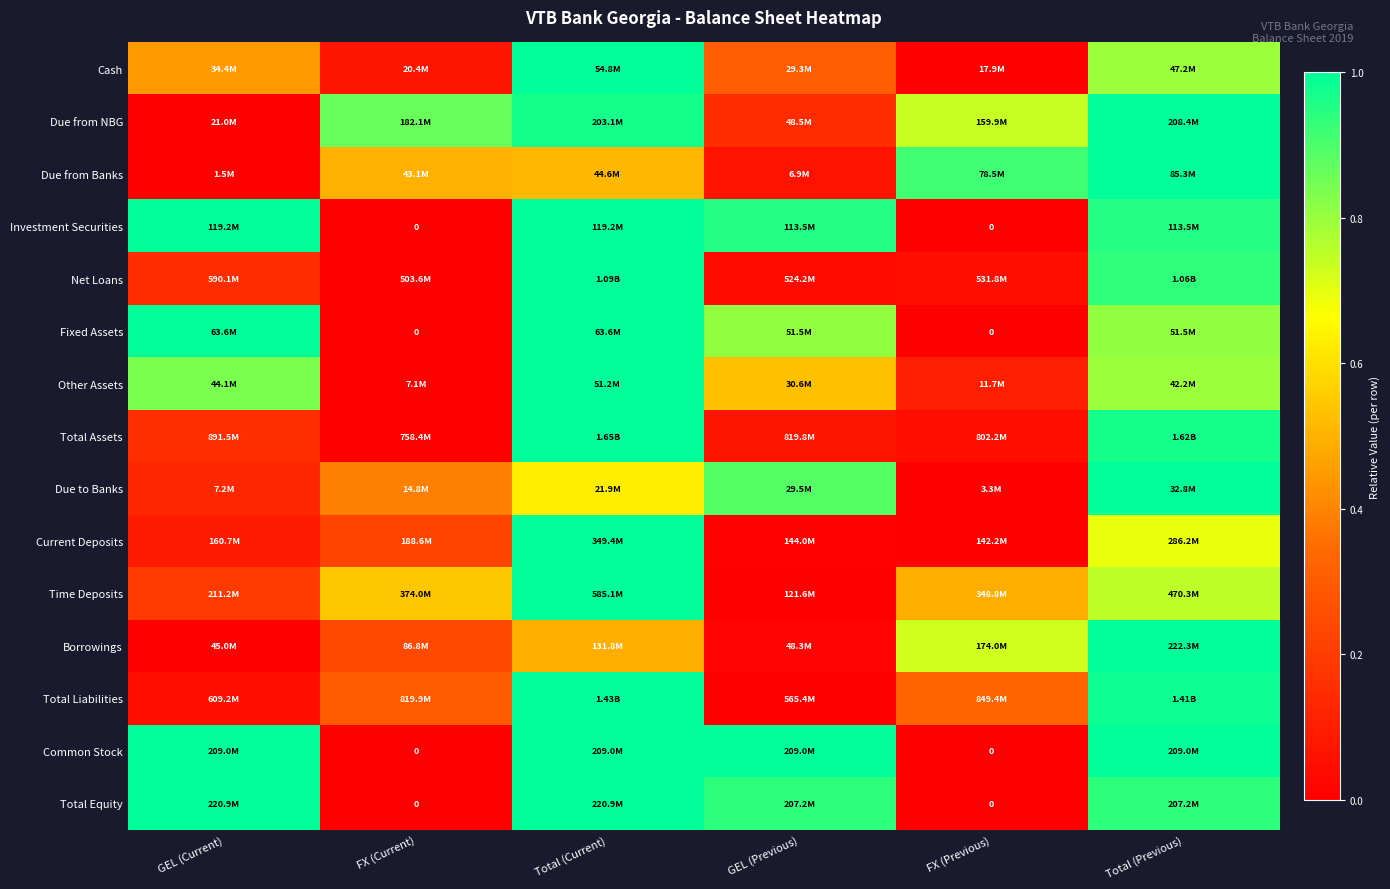

At which label does Fixed Assets reach its peak?

GEL (Current)